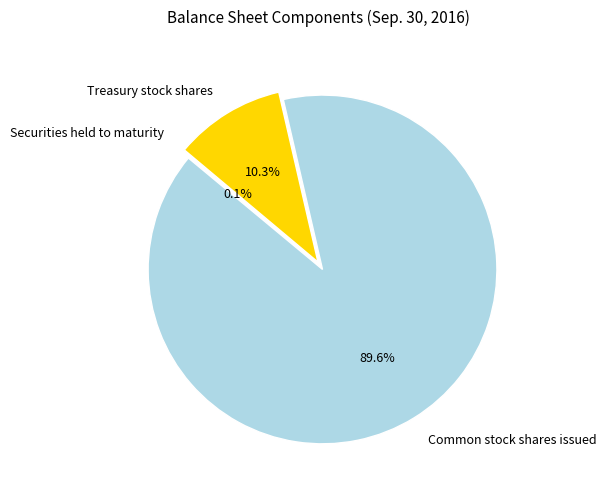

Combined, do Treasury stock shares and Common stock shares issued account for over 50%?

Yes